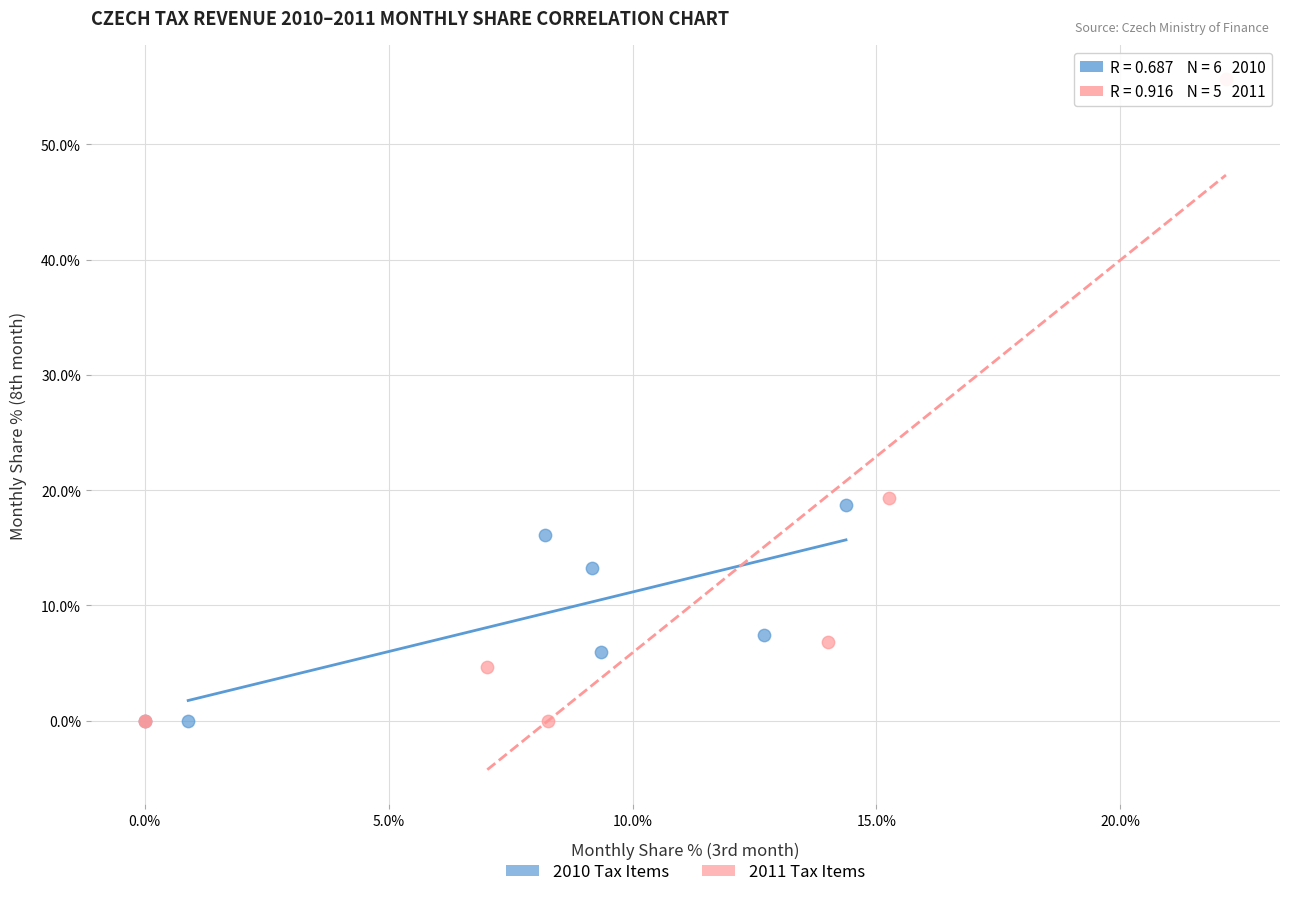

What are all the series names shown in the legend?

2010 Tax Items, 2011 Tax Items